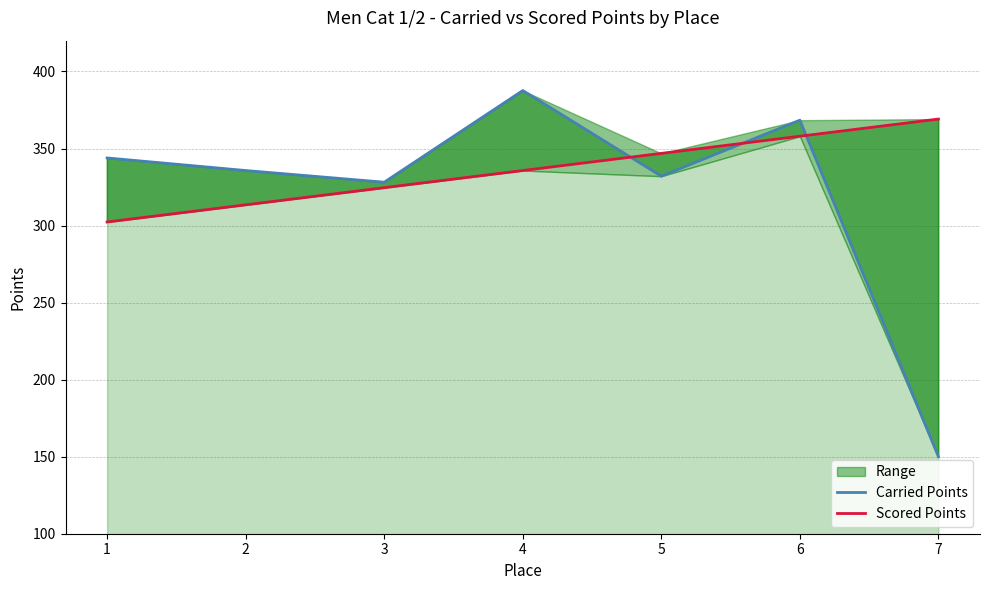

What is the average value of the Carried Points series?

320.8